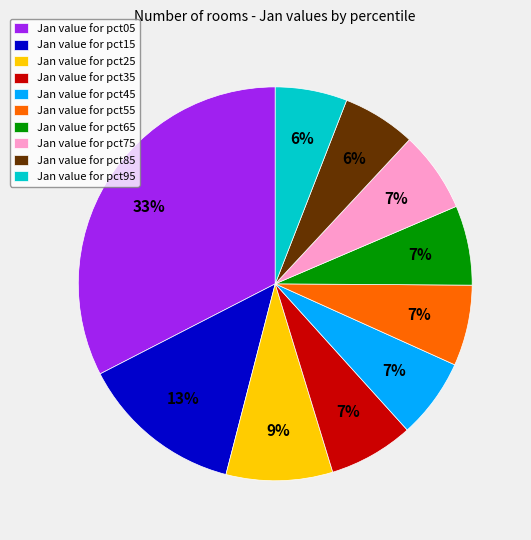

Which slice is the largest?

Jan value for pct05